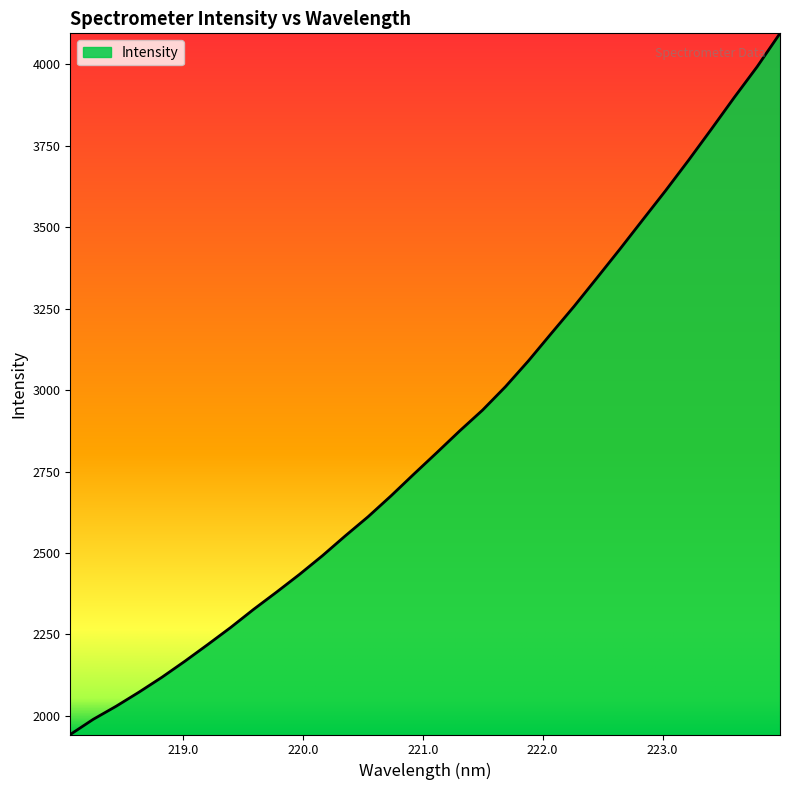

What is the maximum value shown in the chart?

4094.8